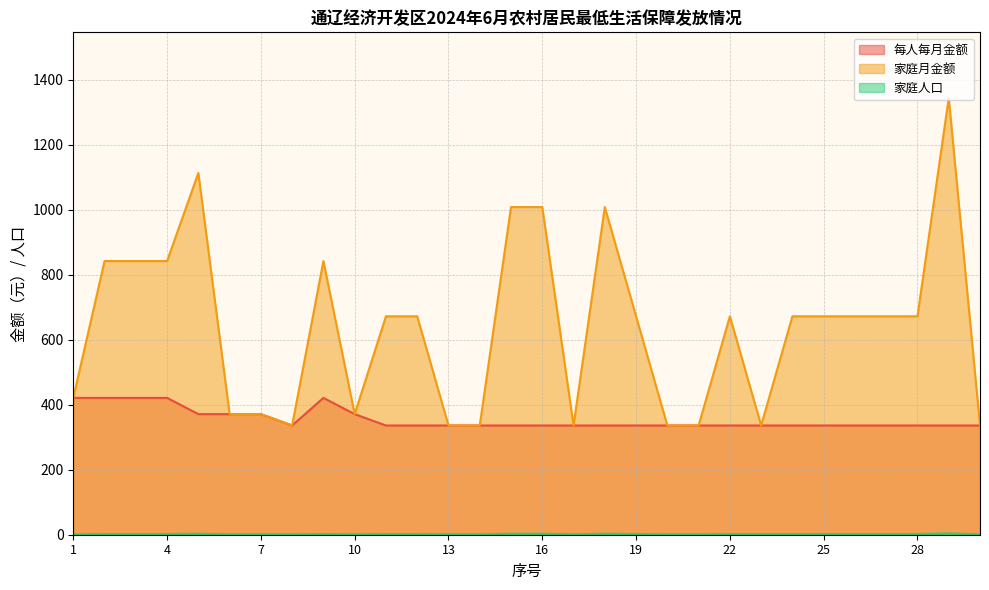

At which label does 每人每月金额 reach its minimum?

8